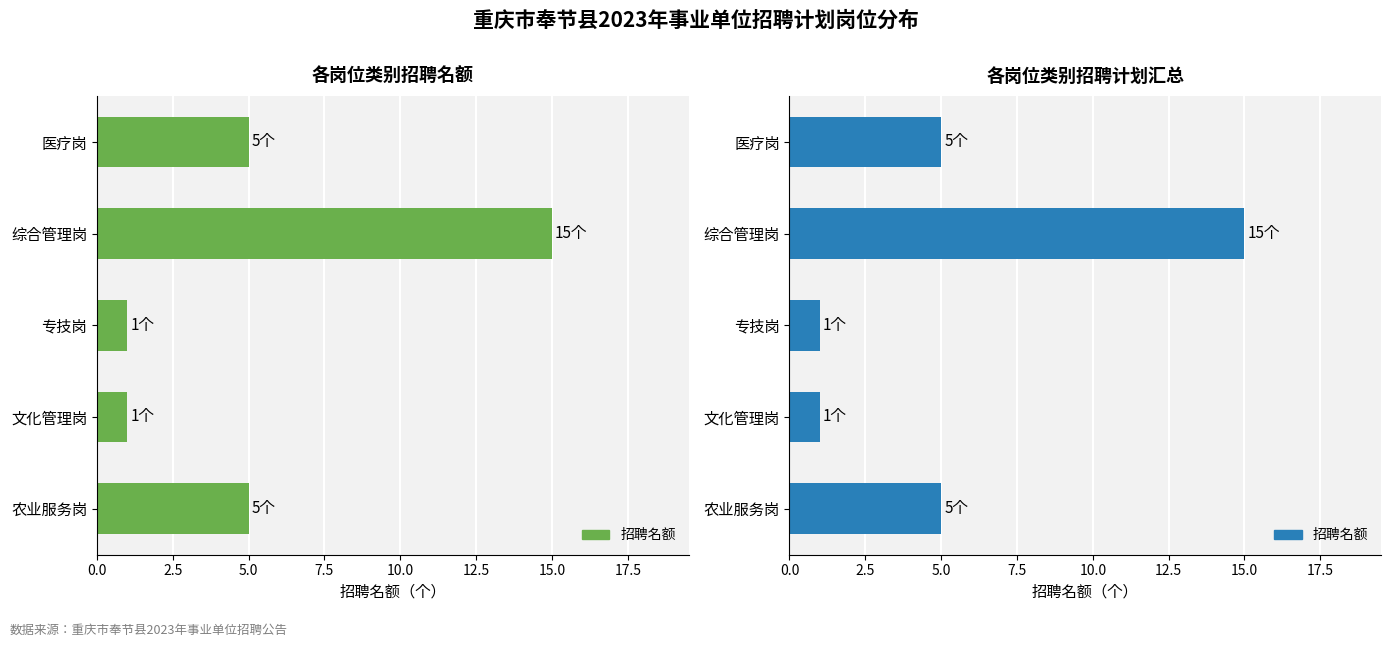

What is the difference between the maximum and minimum values?

14